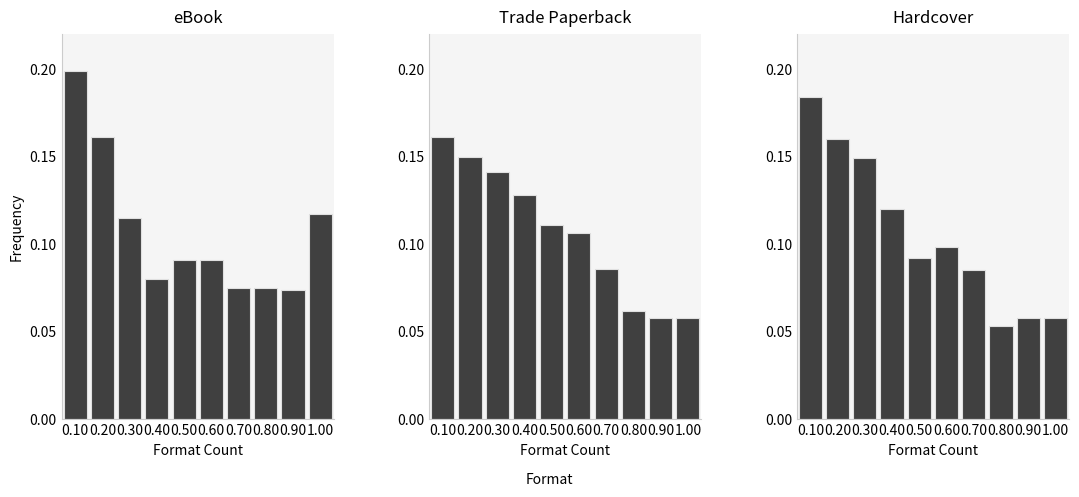

List the series in order of their overall mean, highest first.

eBook, Trade Paperback, Hardcover